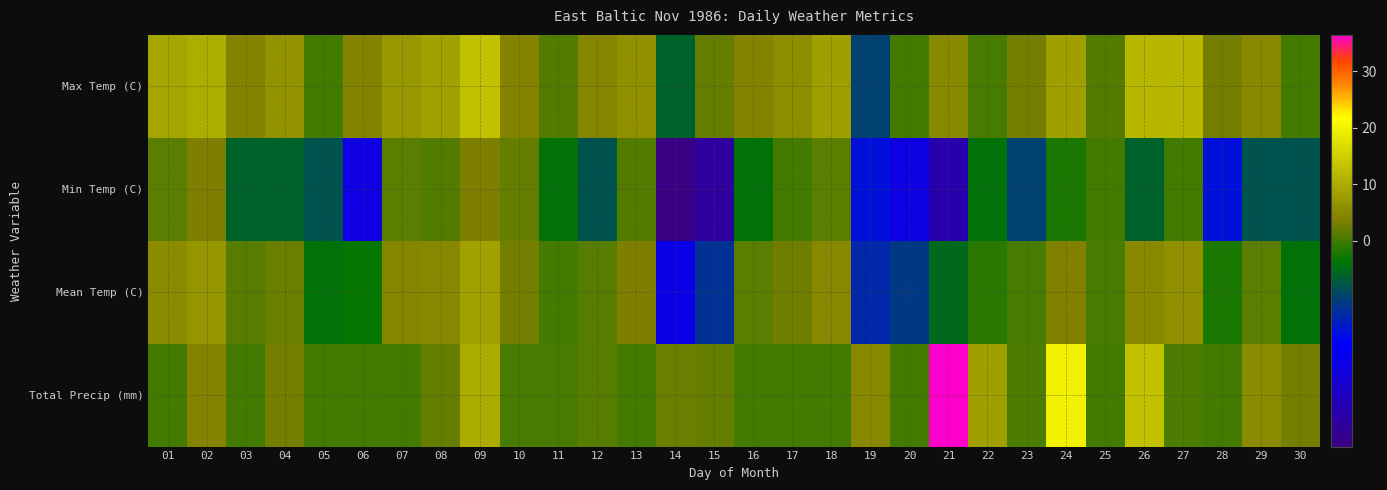

Reading left to right, list all the values displayed in this chart.

Max Temp (C): 01=9.0	02=10.0	03=4.0	04=6.5	05=0.0	06=4.0	07=7.0	08=8.5	09=13.0	10=4.0	11=1.0	12=4.5	13=6.0	14=-1.5	15=2.0	16=4.0	17=5.5	18=8.0	19=-2.5	20=0.0	21=5.0	22=0.5	23=3.0	24=8.0	25=1.0	26=11.5	27=11.5	28=3.0	29=5.0	30=0.0
Min Temp (C): 01=1.5	02=3.5	03=-1.5	04=-1.5	05=-2.0	06=-5.5	07=1.5	08=1.0	09=3.5	10=2.0	11=-1.0	12=-2.0	13=1.0	14=-9.0	15=-8.0	16=-1.0	17=0.0	18=1.5	19=-4.0	20=-5.5	21=-7.5	22=-1.0	23=-2.5	24=-0.5	25=0.0	26=-1.5	27=0.0	28=-4.0	29=-2.0	30=-2.0
Mean Temp (C): 01=5.3	02=6.8	03=1.3	04=2.5	05=-1.0	06=-0.8	07=4.3	08=4.8	09=8.3	10=3.0	11=0.0	12=1.3	13=3.5	14=-5.3	15=-3.0	16=1.5	17=2.8	18=4.8	19=-3.3	20=-2.8	21=-1.3	22=-0.3	23=0.3	24=3.8	25=0.5	26=5.0	27=5.8	28=-0.5	29=1.5	30=-1.0
Total Precip (mm): 01=0.0	02=4.0	03=0.0	04=3.0	05=0.0	06=0.0	07=0.0	08=2.2	09=9.8	10=0.4	11=0.4	12=1.2	13=0.0	14=2.4	15=2.0	16=0.0	17=0.0	18=0.0	19=5.0	20=0.0	21=36.4	22=8.0	23=0.8	24=19.8	25=0.0	26=12.8	27=0.8	28=0.0	29=5.4	30=3.0